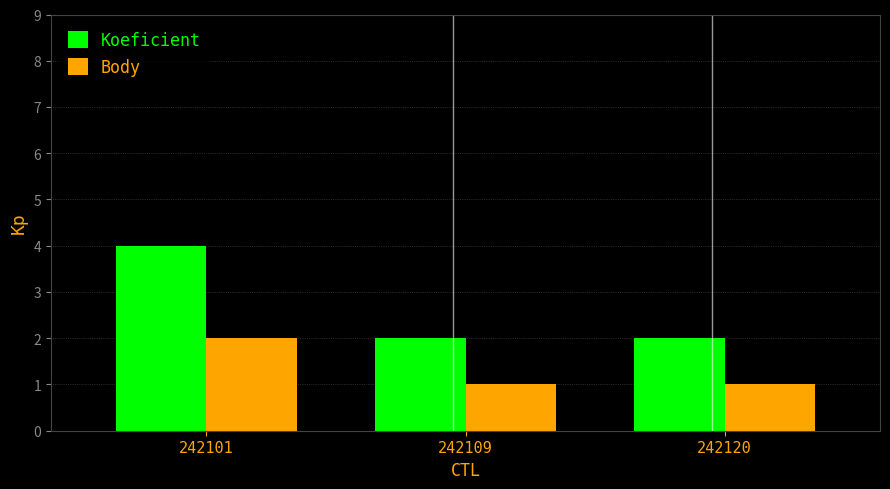

How many distinct data groups are displayed?

2